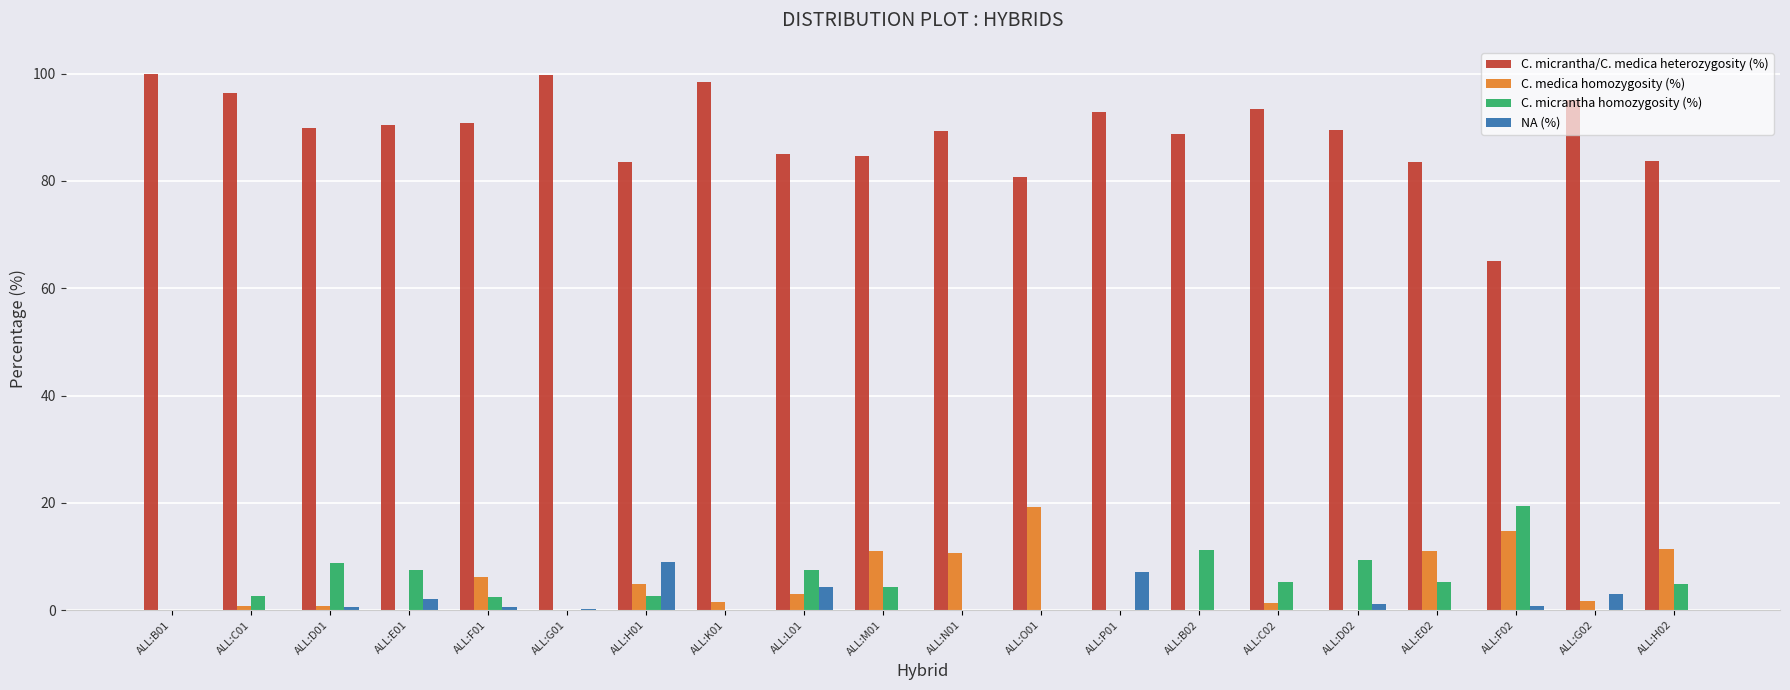

What is the spread (max minus min) of values at ALL:F02?

64.2